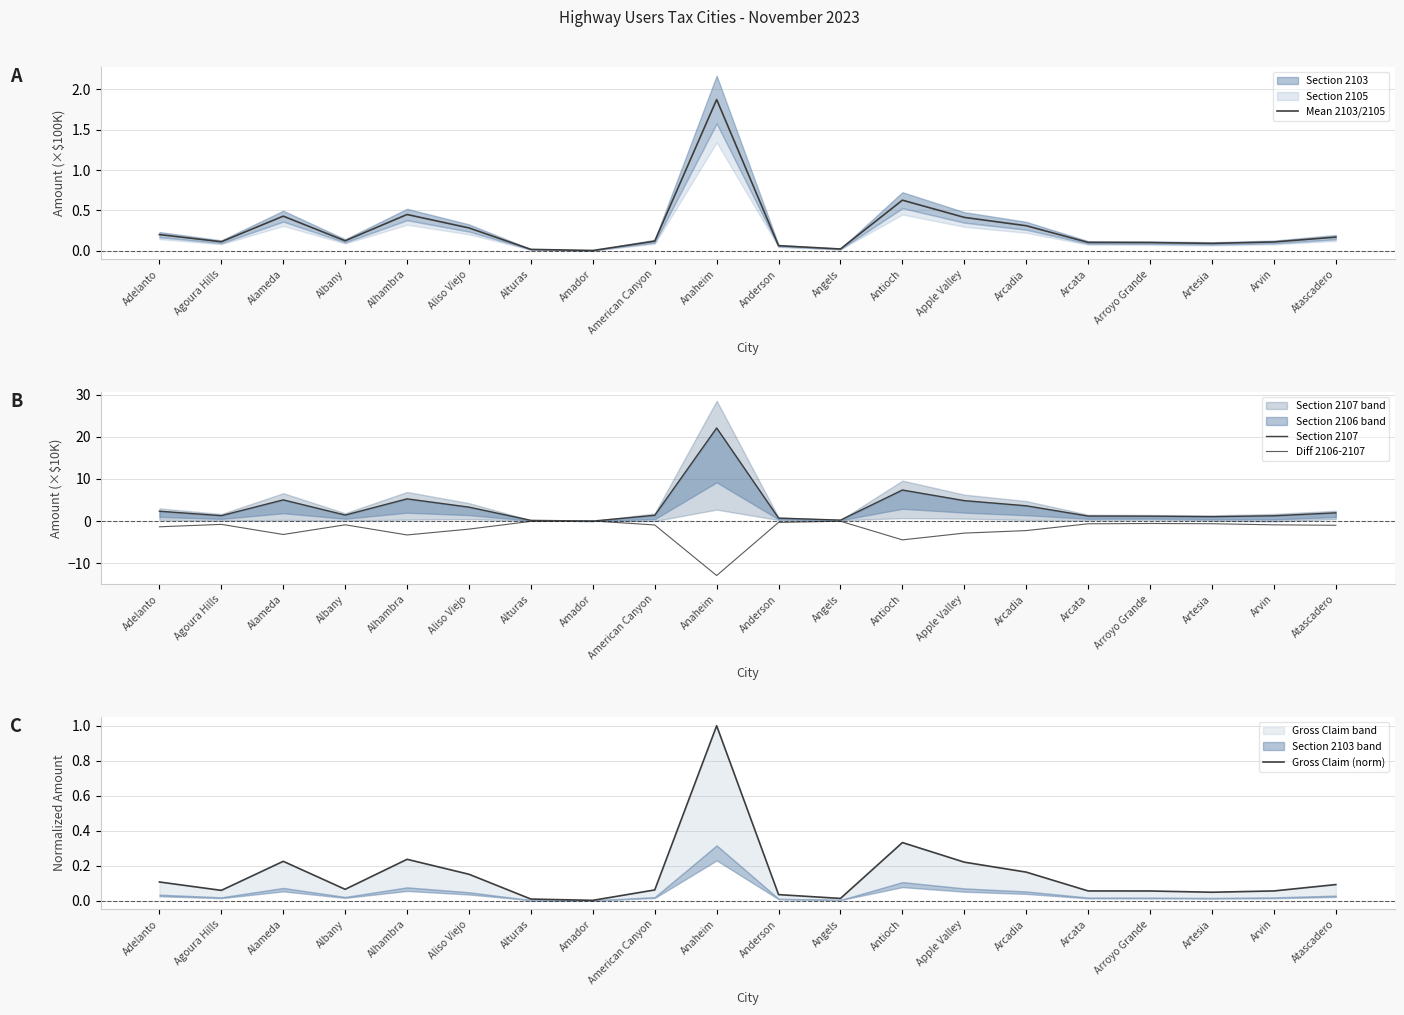

What value does the Gross Claim (norm) series have at Apple Valley?

0.2